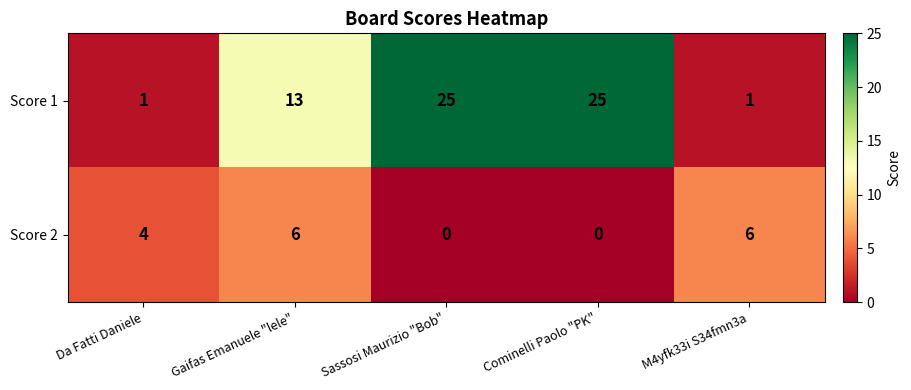

Where is Score 1 nearest to the value 13?

Gaifas Emanuele "lele"